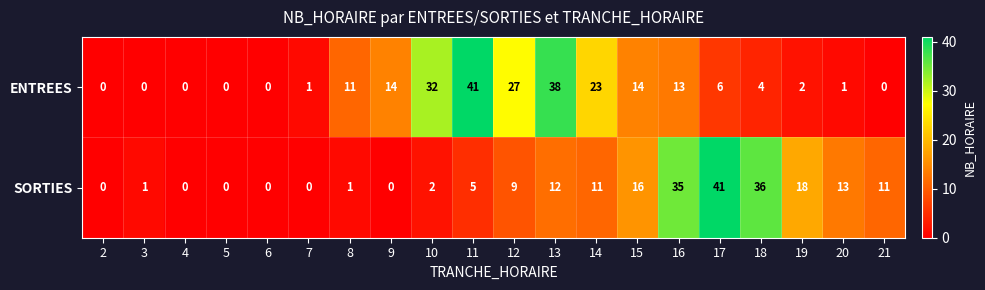

At 11, list the series in order from smallest to largest.

SORTIES, ENTREES